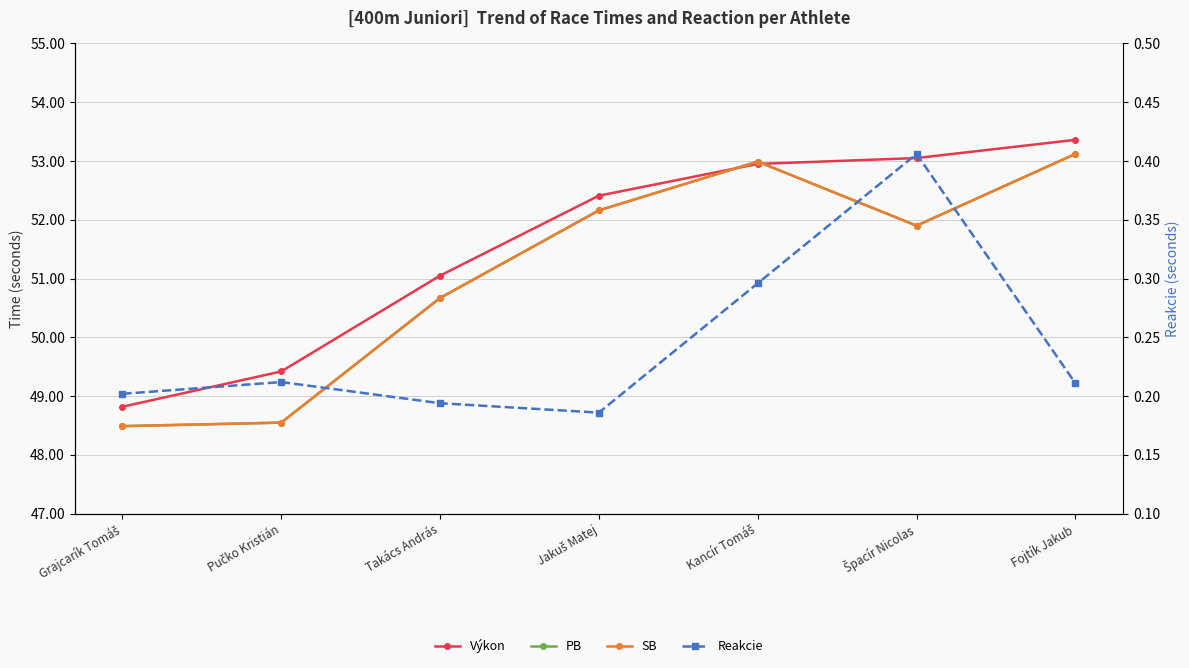

What is the difference between the highest and lowest values at Fojtík Jakub?

53.1